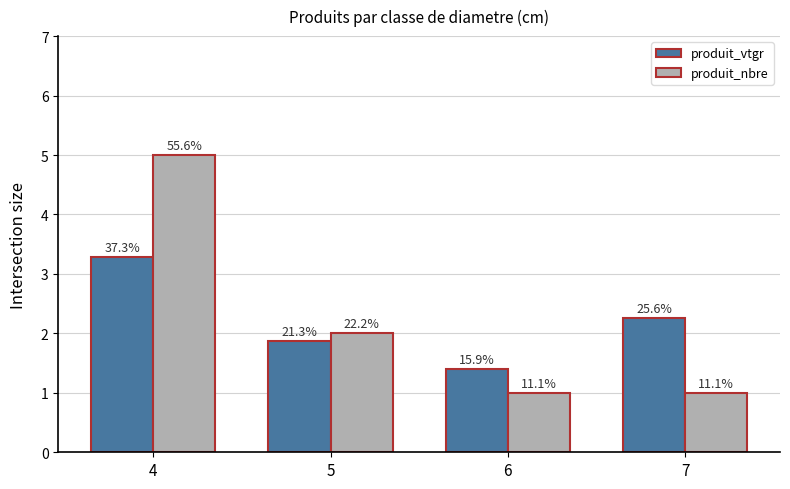

What is the difference between the maximum and minimum values in the produit_vtgr series?

1.9